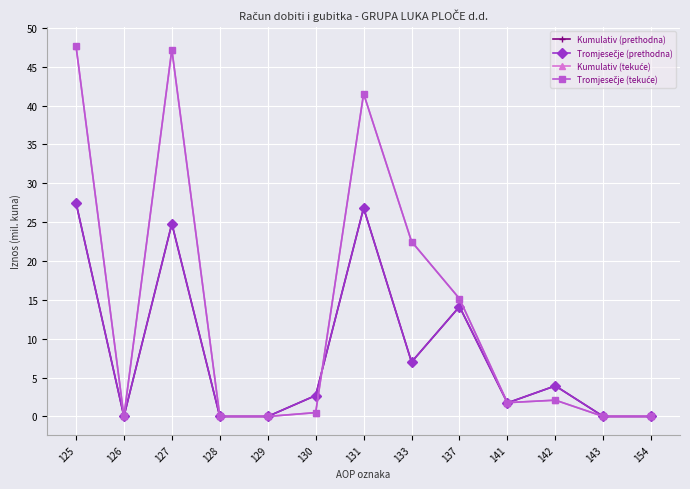

What is the difference between the maximum and minimum values in the Kumulativ (tekuće) series?

47.7